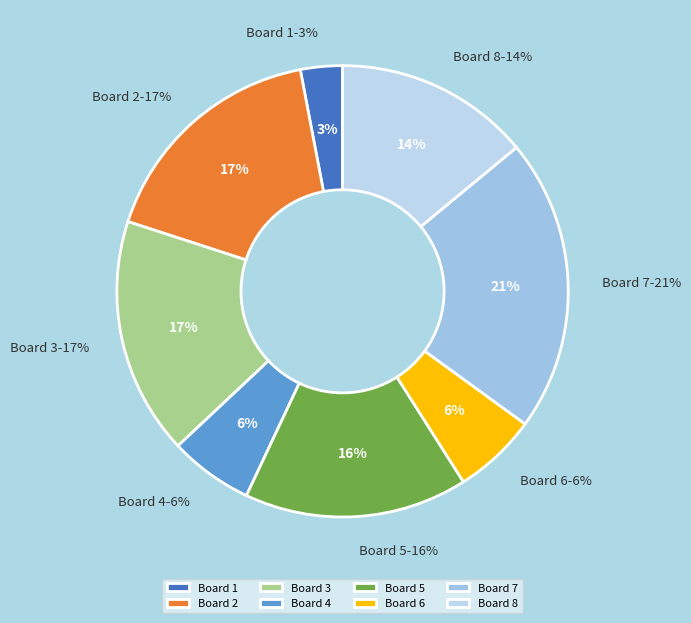

To the nearest percent, what percentage of the pie is 4?

6%